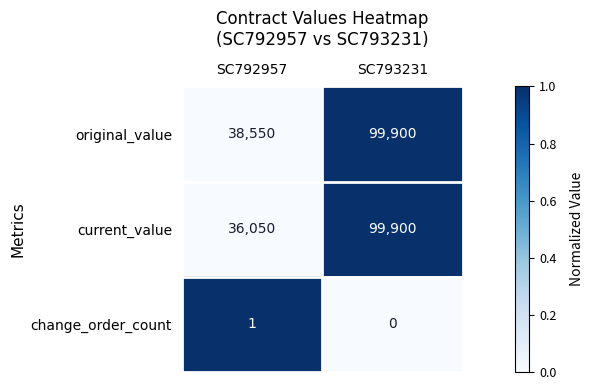

List the labels in order of current_value value, smallest first.

SC792957, SC793231